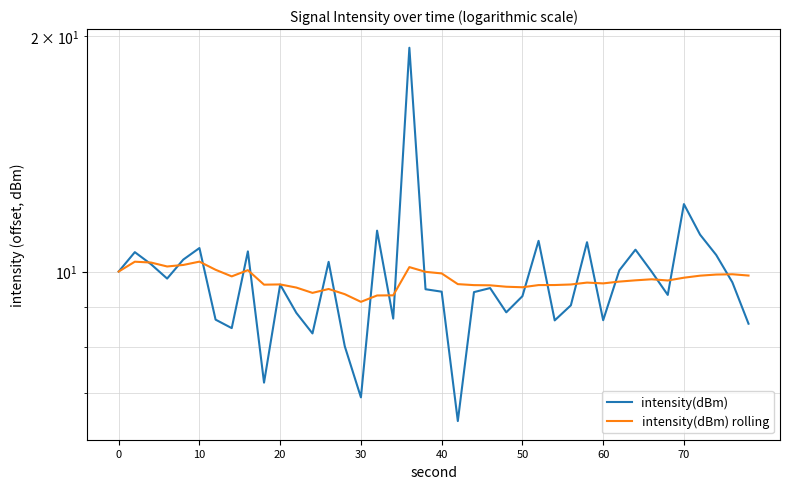

Reading left to right, list all the values displayed in this chart.

intensity(dBm): 10.0	10.6	10.2	9.8	10.4	10.7	8.7	8.5	10.6	7.2	9.6	8.9	8.3	10.3	8.0	6.9	11.3	8.7	19.3	9.5	9.4	6.4	9.4	9.5	8.9	9.3	10.9	8.7	9.1	10.9	8.7	10.0	10.7	10.0	9.3	12.2	11.1	10.5	9.7	8.6
intensity(dBm) rolling: 10.0	10.3	10.3	10.2	10.2	10.3	10.1	9.9	10.0	9.6	9.6	9.5	9.4	9.5	9.4	9.1	9.3	9.3	10.1	10.0	9.9	9.6	9.6	9.6	9.6	9.5	9.6	9.6	9.6	9.7	9.7	9.7	9.7	9.8	9.7	9.8	9.9	9.9	9.9	9.9